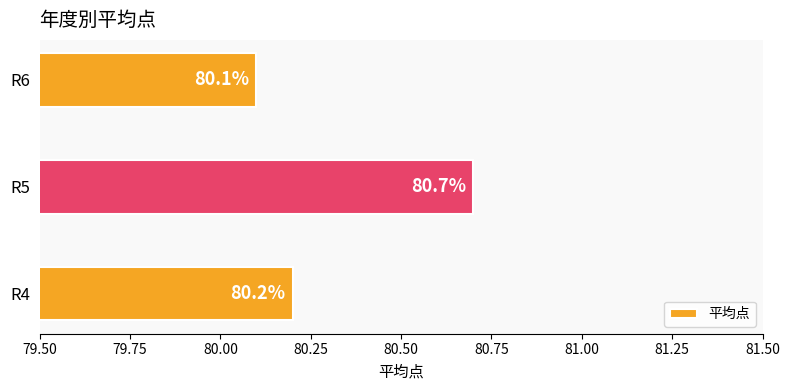

Does the chart contain any negative values?

No